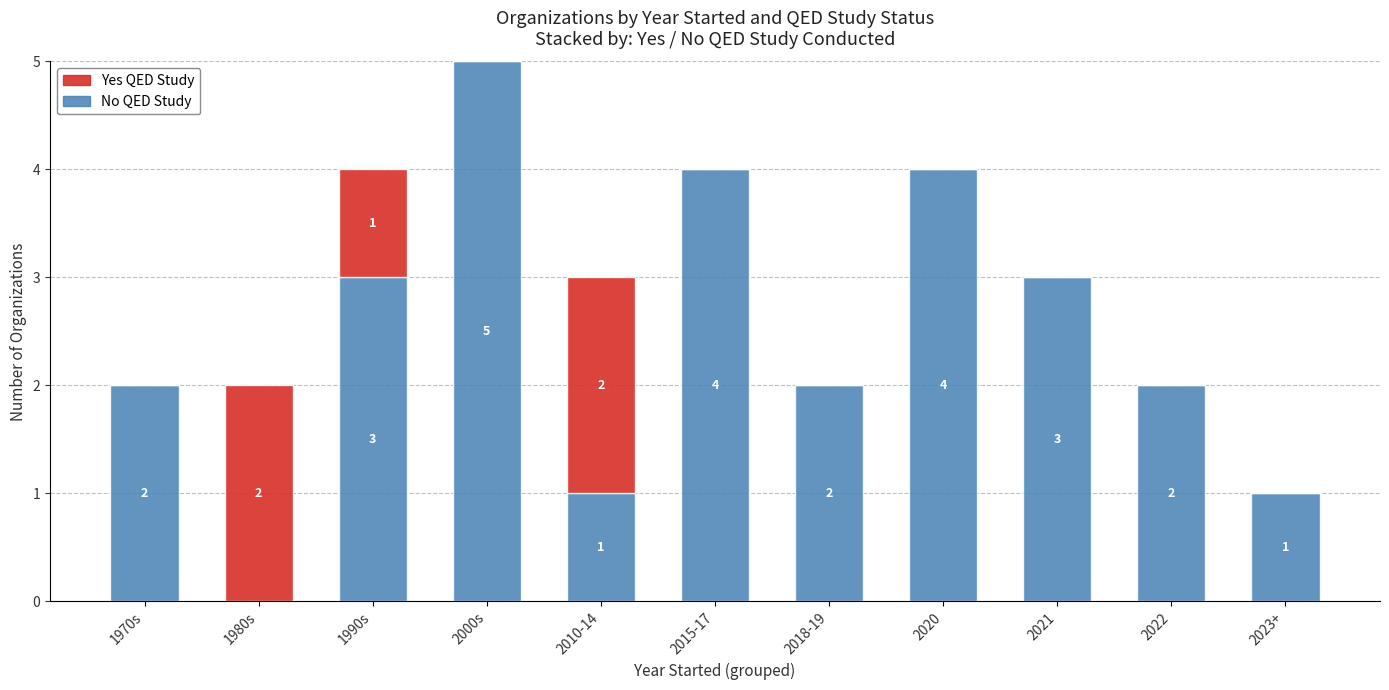

How many No QED Study values are between 1 and 4?

9